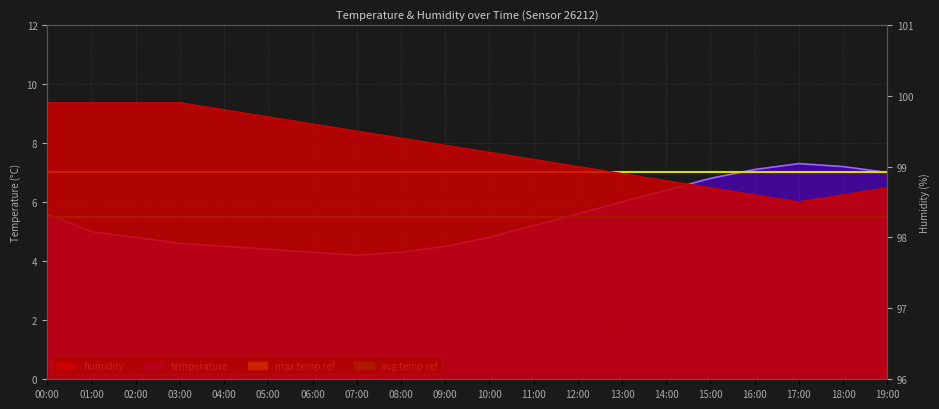

What is the difference between the maximum and second lowest values in the humidity series?

1.3